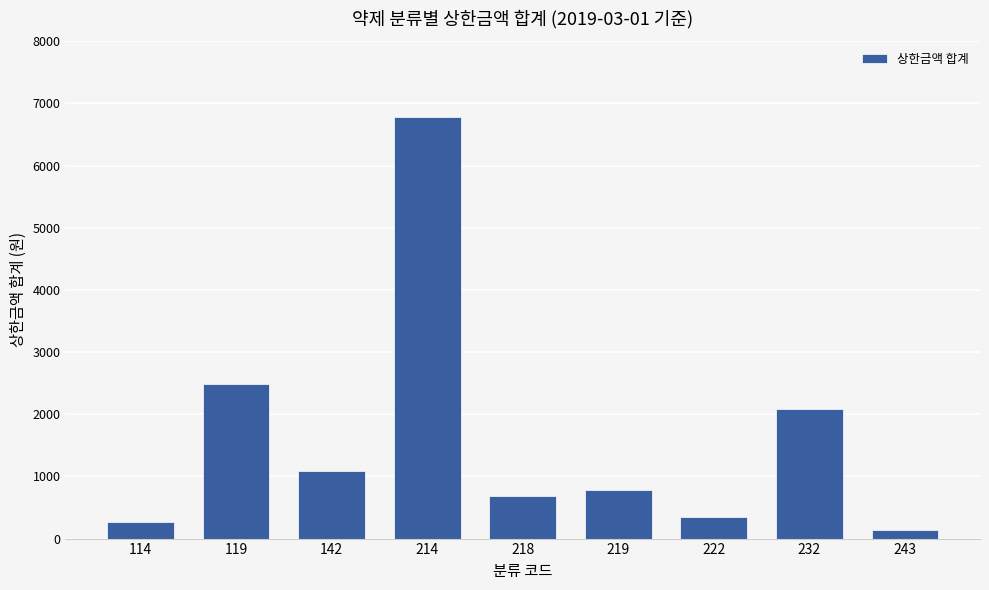

List the labels in order of value, smallest first.

243, 114, 222, 218, 219, 142, 232, 119, 214